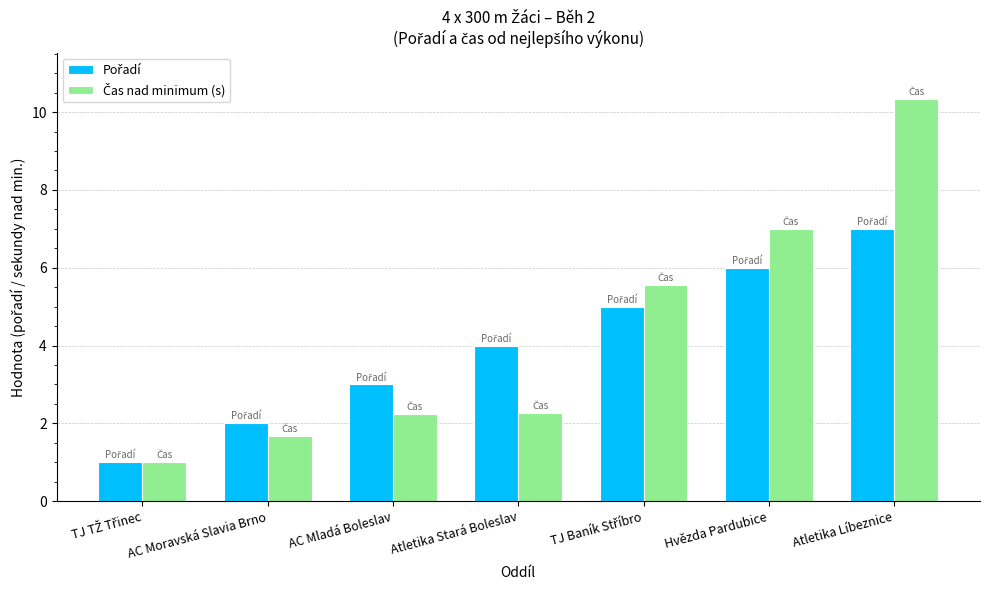

What is the total value across all series at AC Moravská Slavia Brno?

3.7